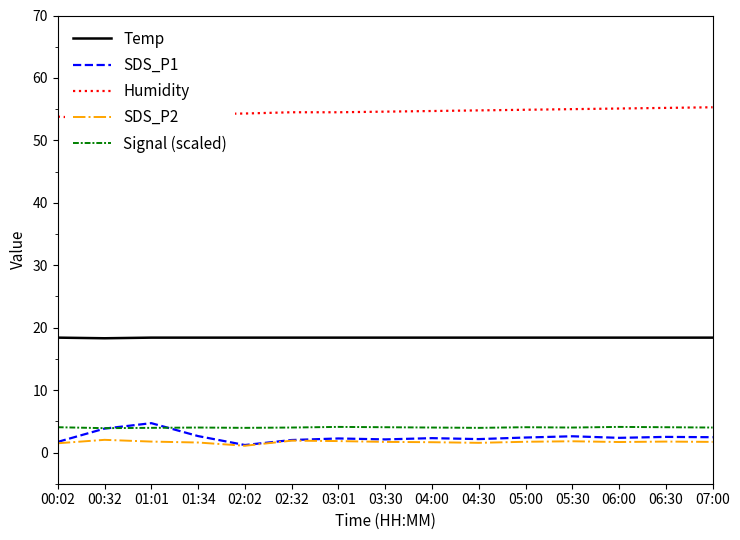

At how many categories does at least one series exceed 21?

15